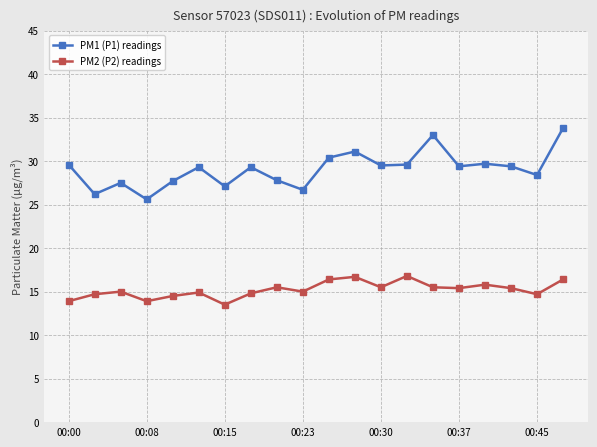

Rank the series by their average value, from lowest to highest.

PM2 (P2) readings, PM1 (P1) readings